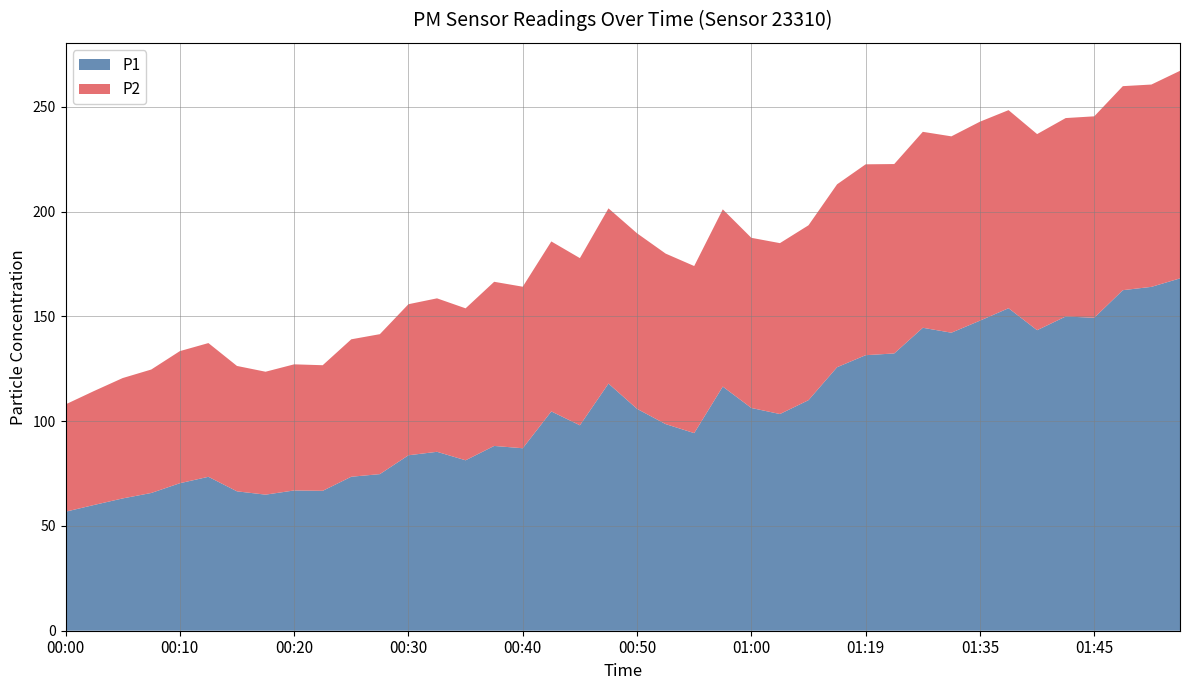

Reading left to right, list all the values displayed in this chart.

P1: 56.8	60.0	63.1	65.8	70.4	73.5	66.5	65.0	67.0	66.8	73.5	74.8	83.8	85.4	81.3	88.2	87.1	104.7	98.0	118.0	105.9	98.6	94.3	116.5	106.3	103.4	110.0	125.8	131.5	132.3	144.6	142.2	148.0	153.9	143.4	150.0	149.4	162.6	164.1	168.2
P2: 51.2	54.4	57.5	58.9	63.0	63.8	59.9	58.7	60.2	60.0	65.6	66.8	72.1	73.2	72.5	78.3	77.1	81.1	79.8	83.6	83.8	81.4	79.8	84.6	81.2	81.6	83.5	87.3	91.1	90.4	93.5	93.7	95.0	94.5	93.6	94.7	96.2	97.4	96.6	99.1